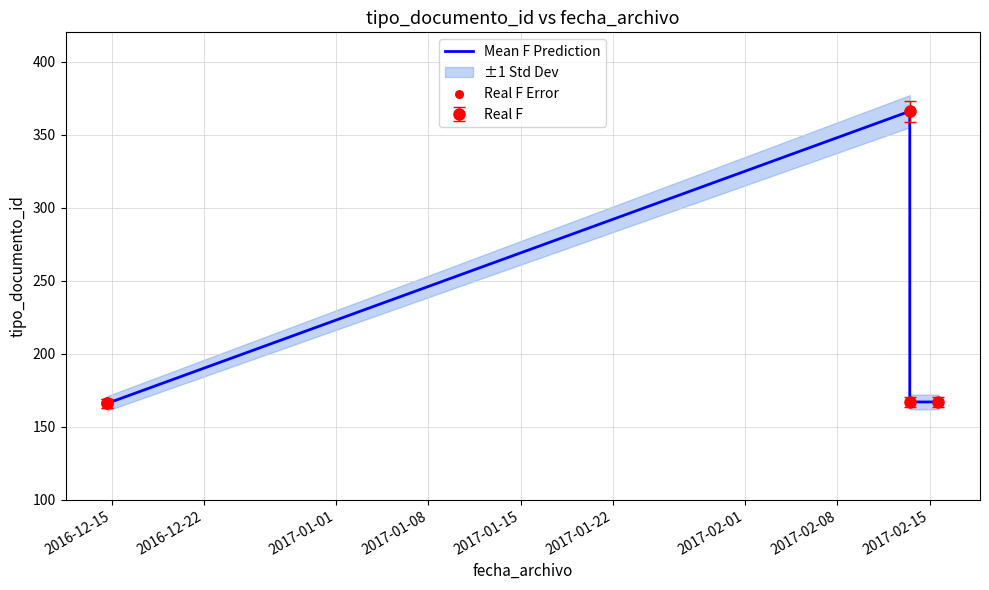

Which has a higher value, 2017-01-01 or 2016-12-15?

2017-01-01